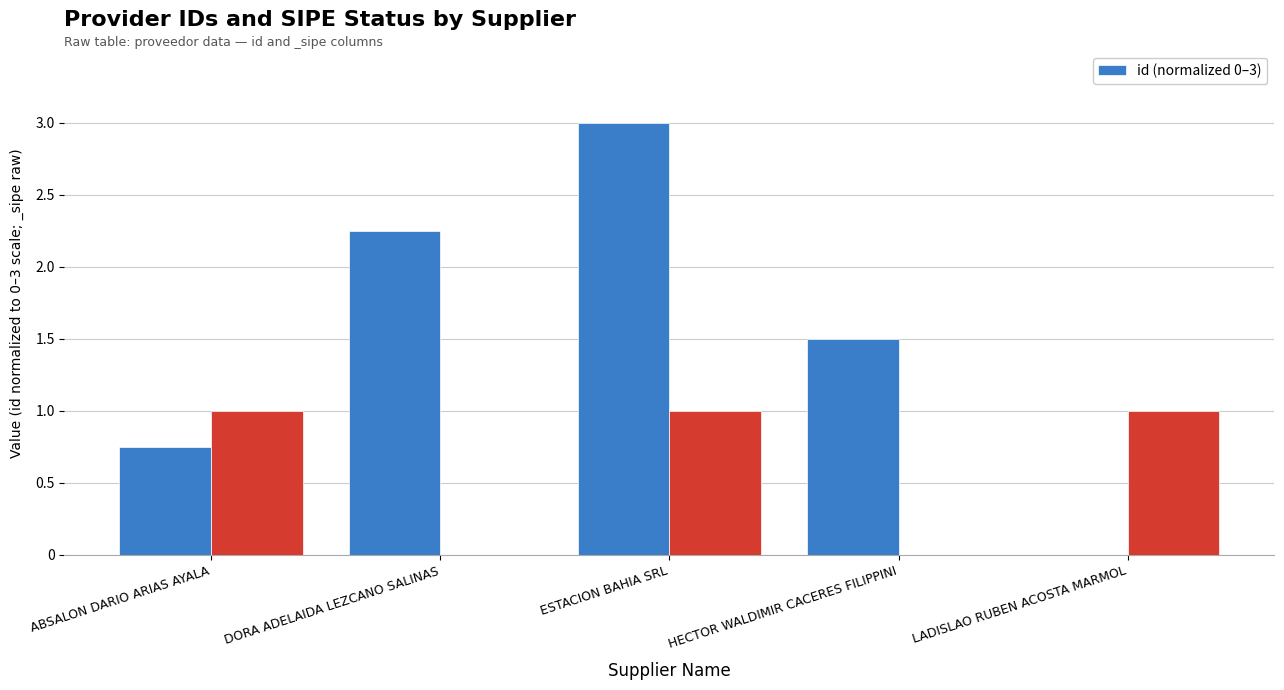

What is the greatest value displayed?

3.0